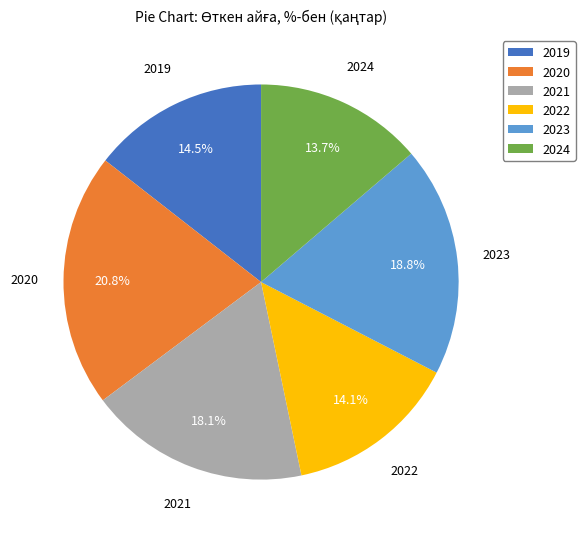

Is 2024 the majority of the pie?

No